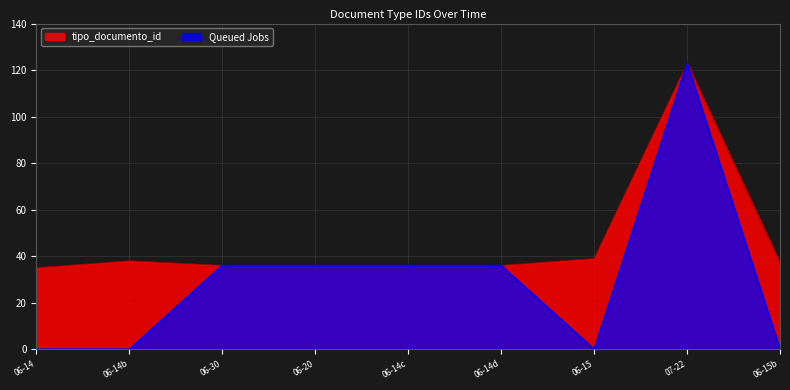

Reading left to right, transcribe all the data shown in this chart.

tipo_documento_id: 35	38	36	36	36	36	39	123	37
Queued Jobs: 0	0	36	36	36	36	0	123	0